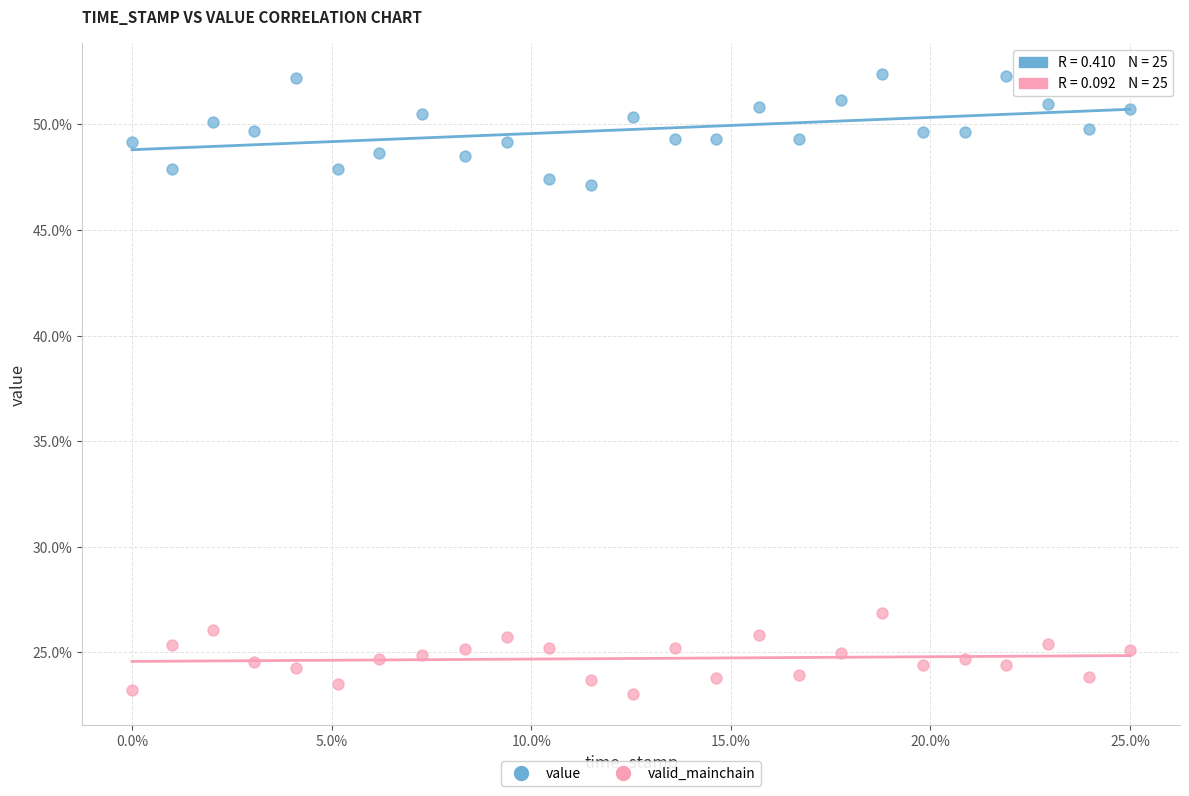

What are all the series names shown in the legend?

value, valid_mainchain